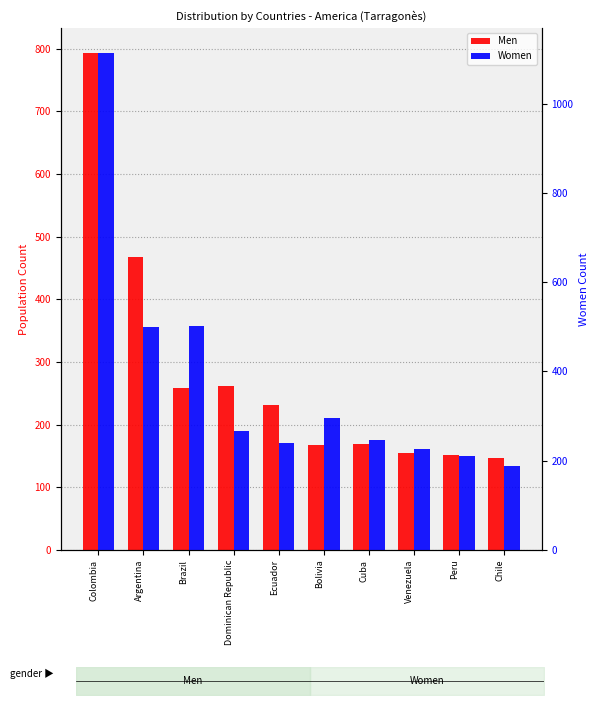

How many values in the Men series exceed 231?

4